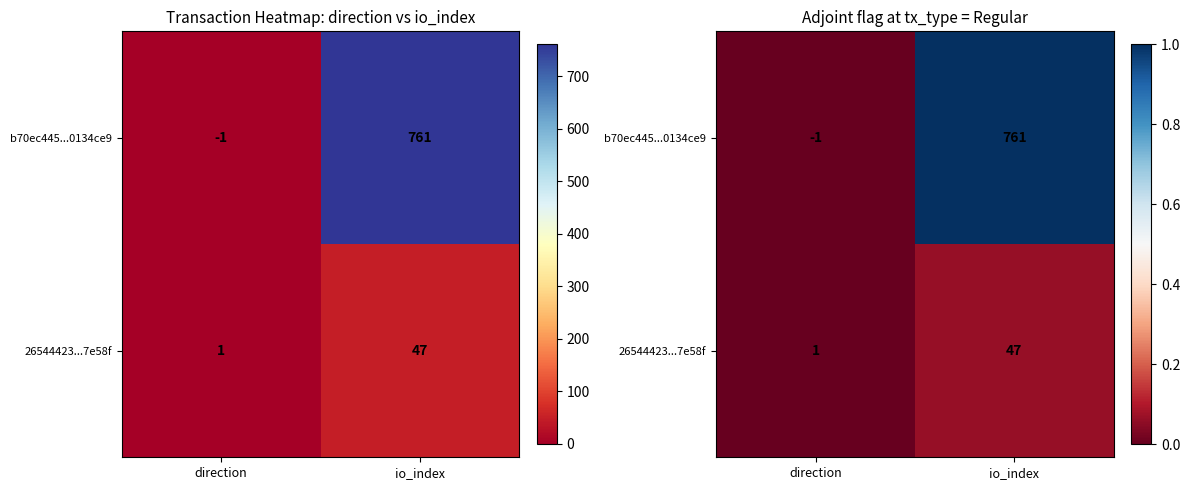

Between direction and io_index, which series saw the biggest shift?

b70ec445...0134ce9